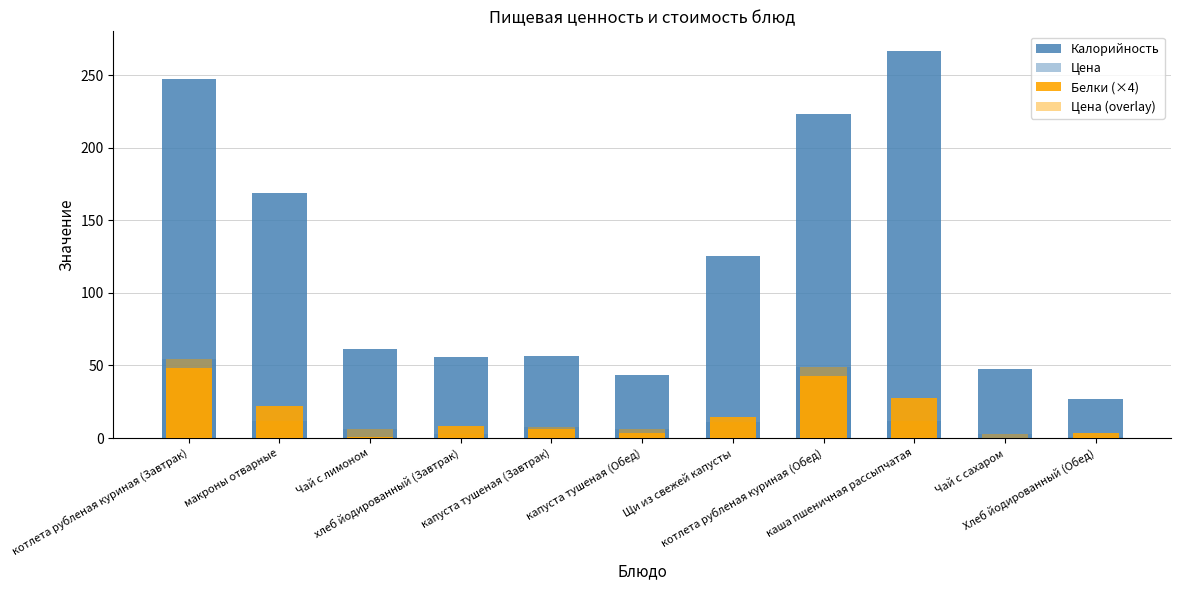

True or false: Белки (×4) has a value of 0.2 at Чай с лимоном.

False